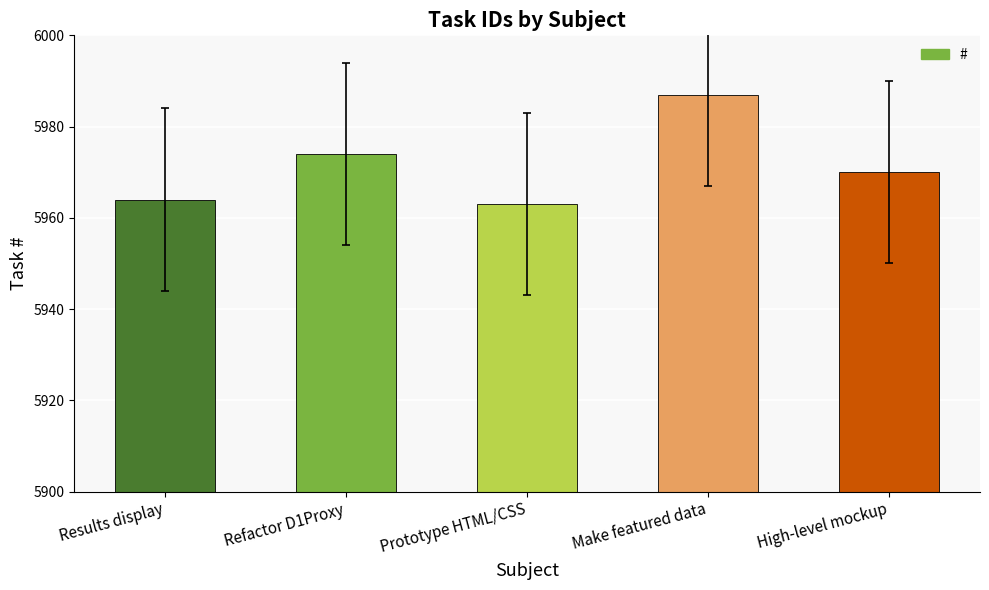

What is the difference between the second highest and minimum values?

11